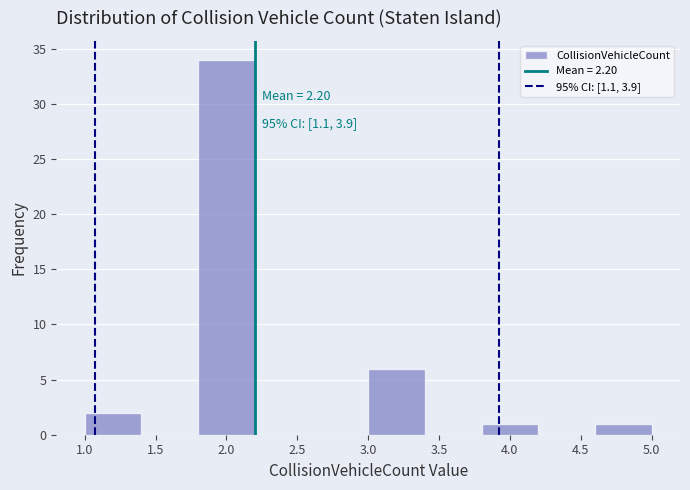

Which range on the x-axis has the tallest bar?

1.8 to 2.2